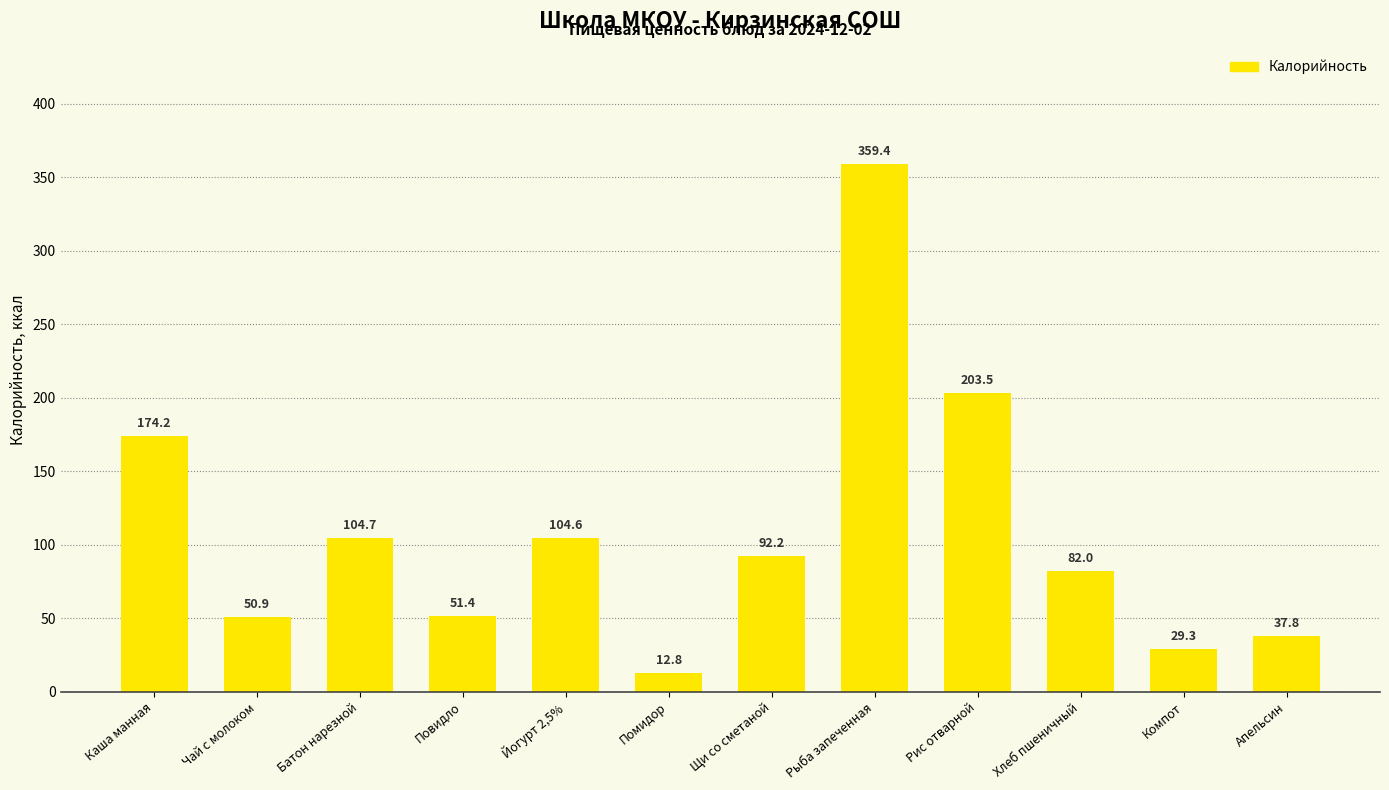

At which category does the chart reach its peak across all series?

Рыба запеченная